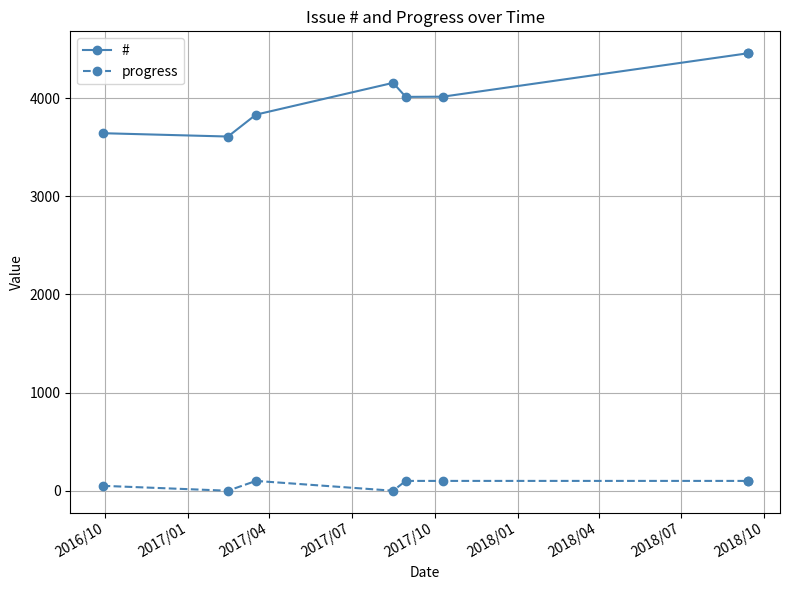

Which category has the lowest value across all series?

2017/01